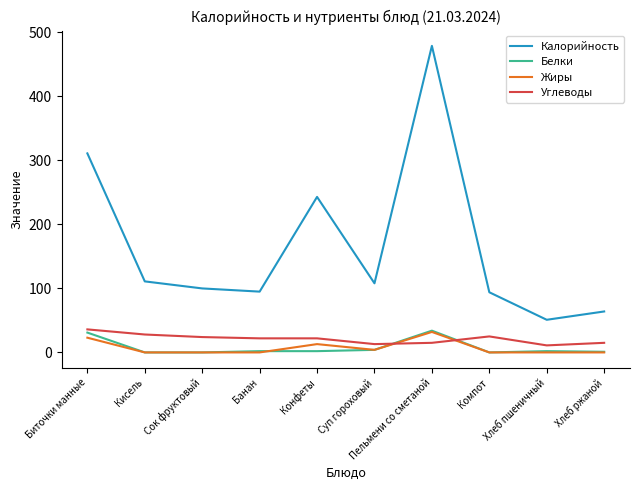

What is the approximate value of Углеводы at Биточки манные?

36